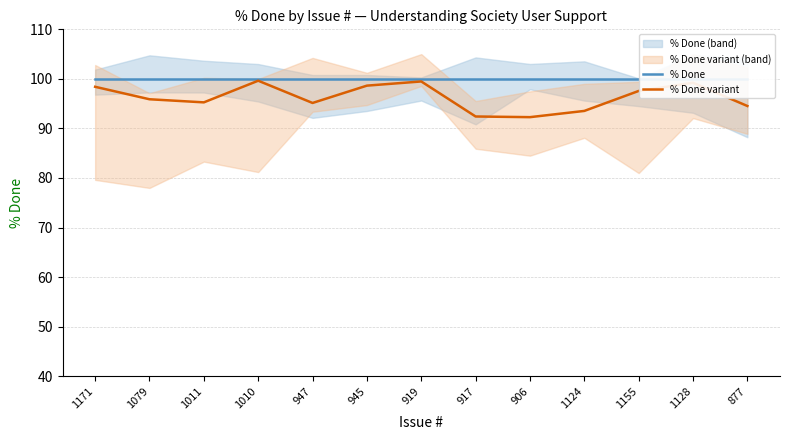

Where is % Done variant nearest to the value 95?

947